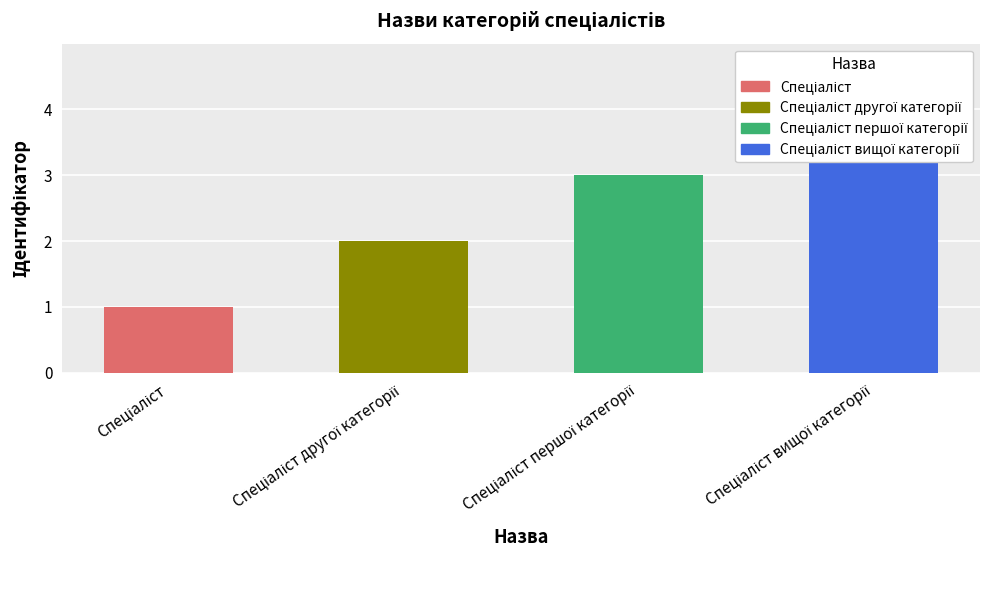

At which label is the value closest to 2?

Спеціаліст другої категорії